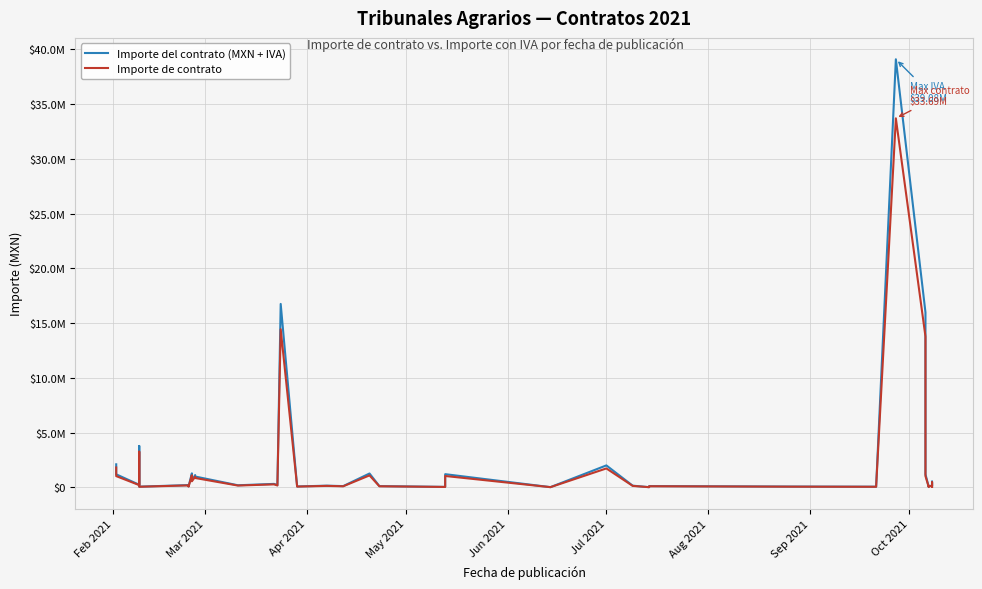

What is the sum of all Importe del contrato (MXN + IVA) values?

93550566.2